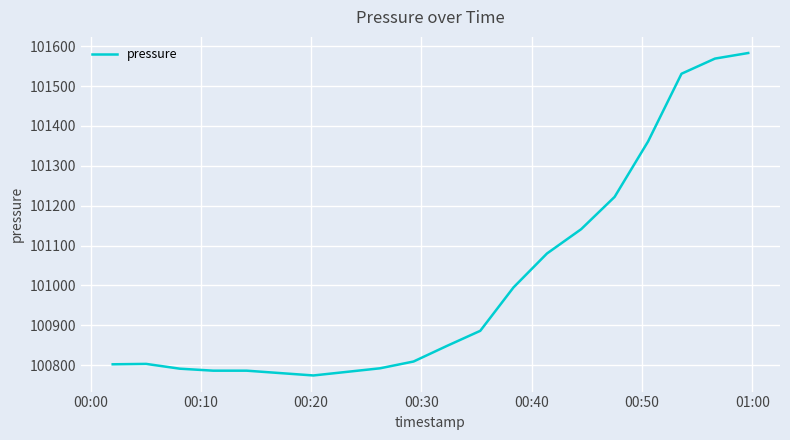

Does the chart have visible grid lines?

Yes